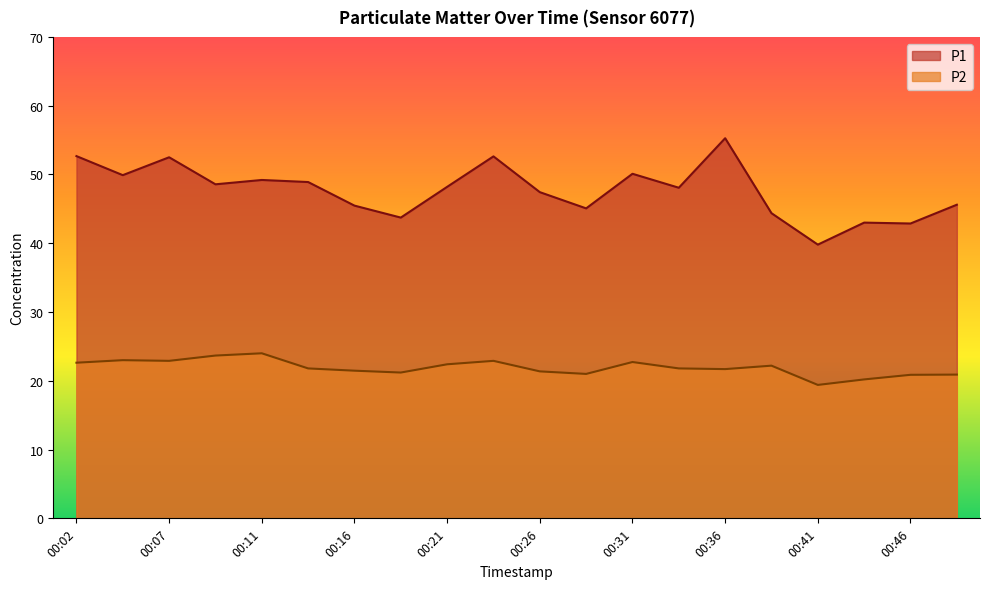

Does the chart have visible grid lines?

No